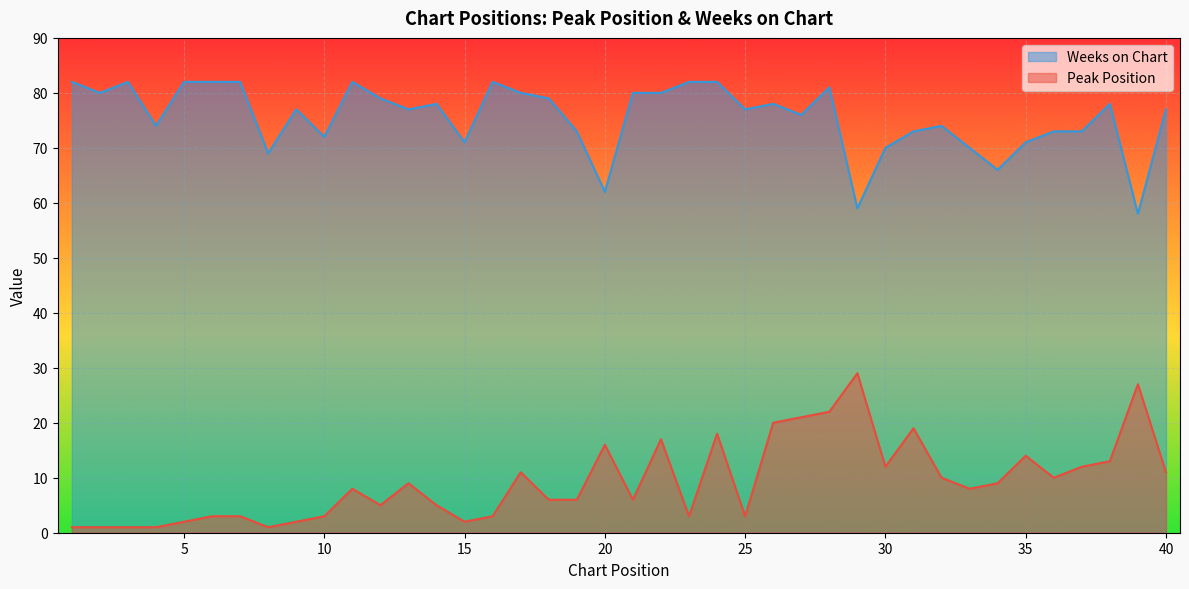

What is the difference between the maximum and minimum values in the Peak Position series?

28